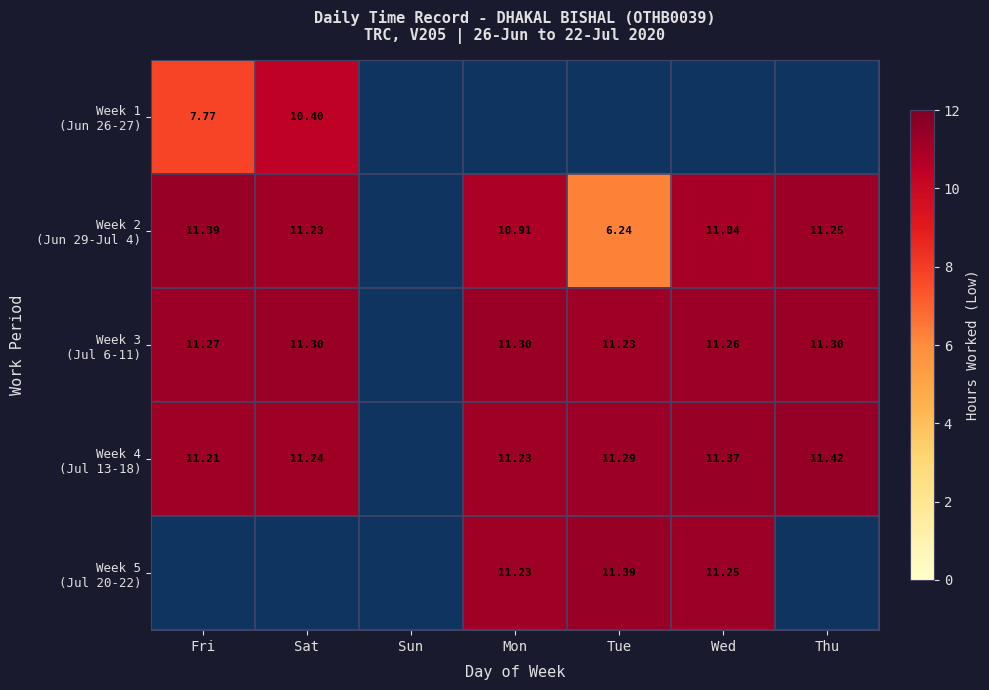

The Week 2 (Jun 29-Jul 4) series shows 11.4 at Fri. True or false?

True